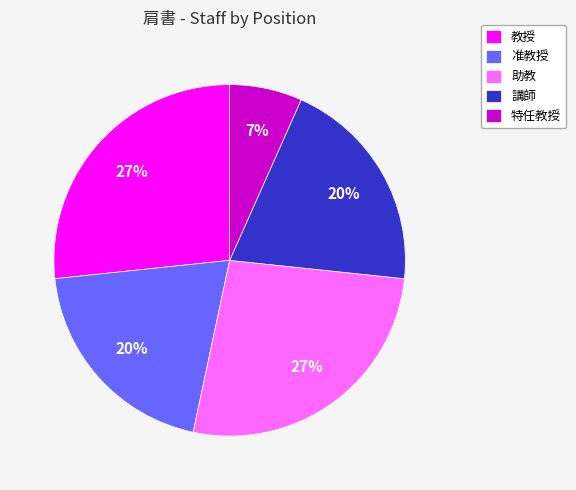

Between 助教 and 講師, which is larger?

助教